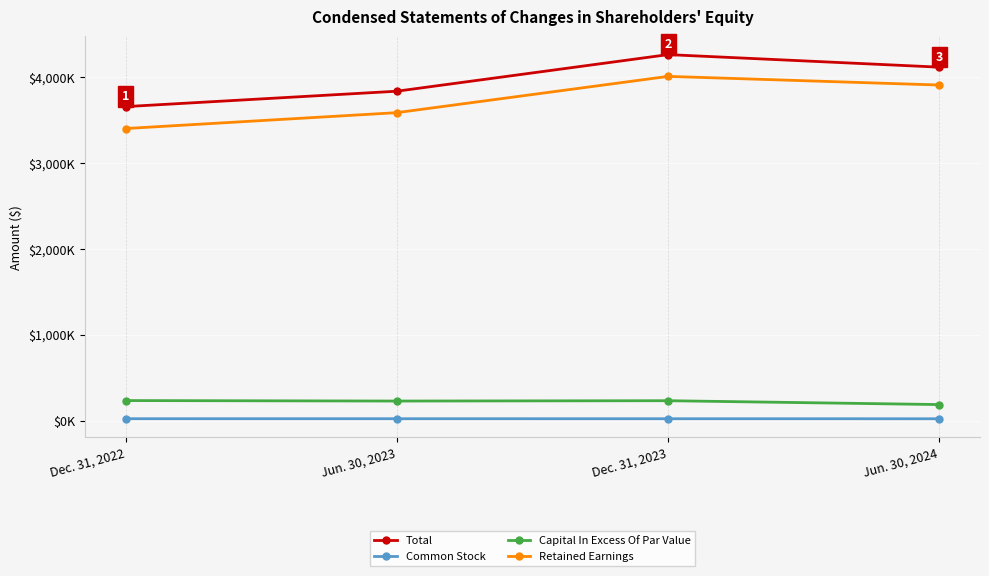

Which series has the widest spread of values?

Retained Earnings